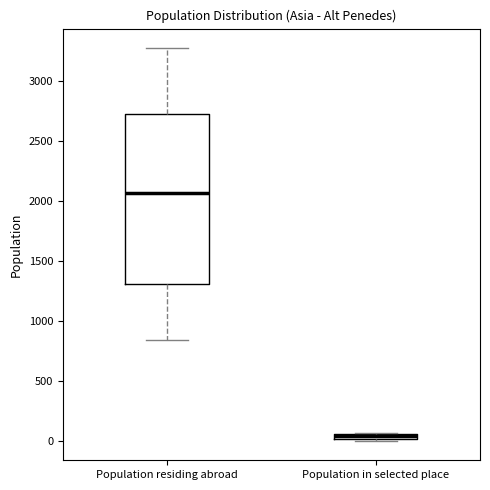

Where does the upper whisker of the box for Population residing abroad end on the y-axis? The values are not printed on the chart, so give them approximately, as read against the axis.

3250